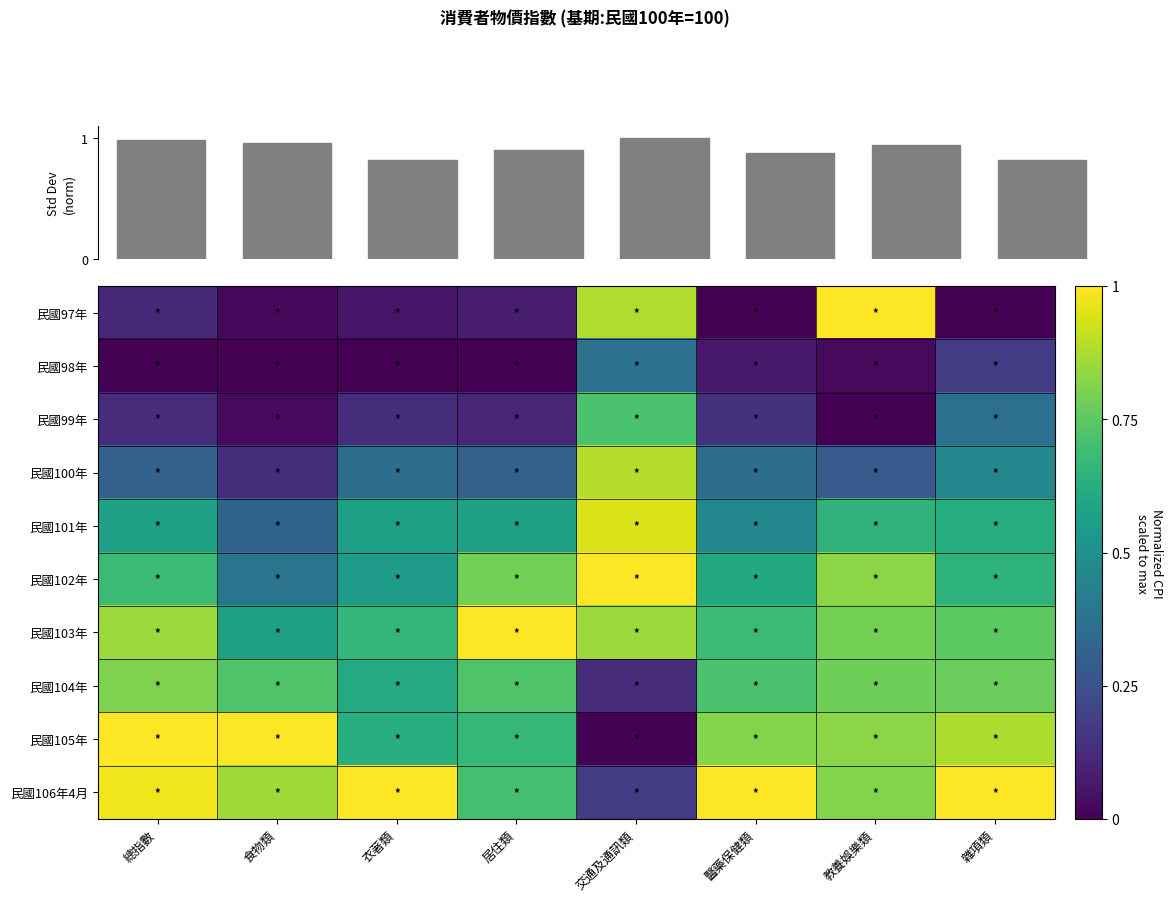

At which label is 民國99年 closest to 0?

教養娛樂類